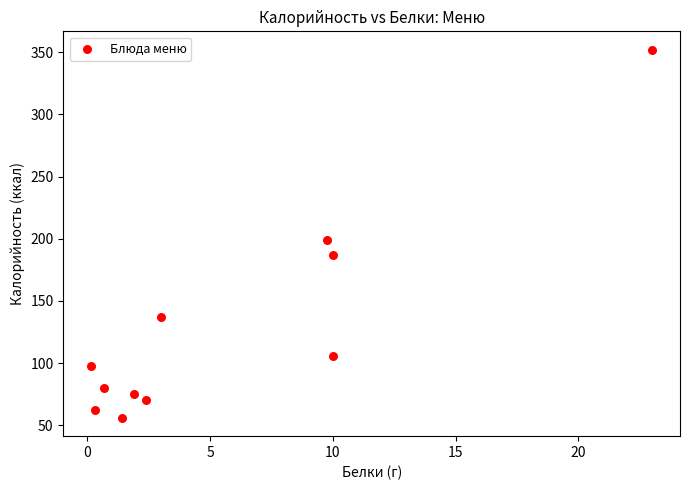

What is the range of X values (max minus min)?

22.8